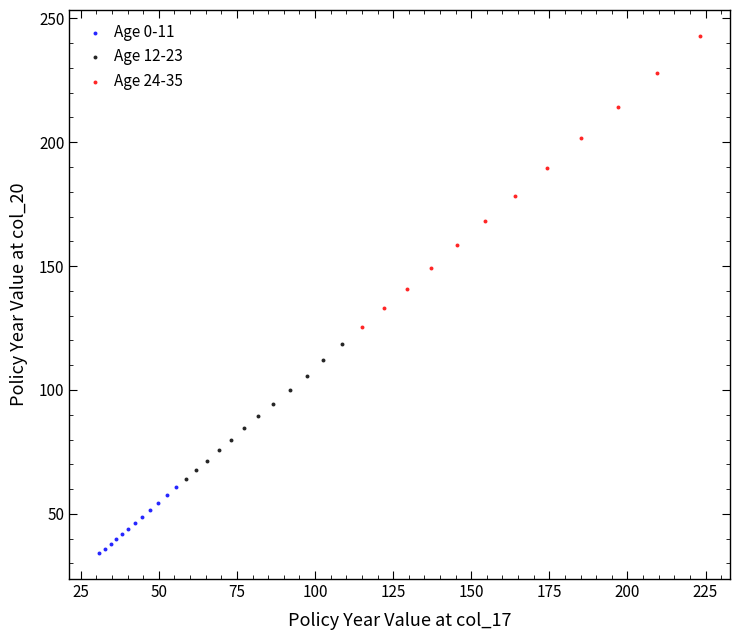

Which series reaches the minimum Y coordinate?

Age 0-11